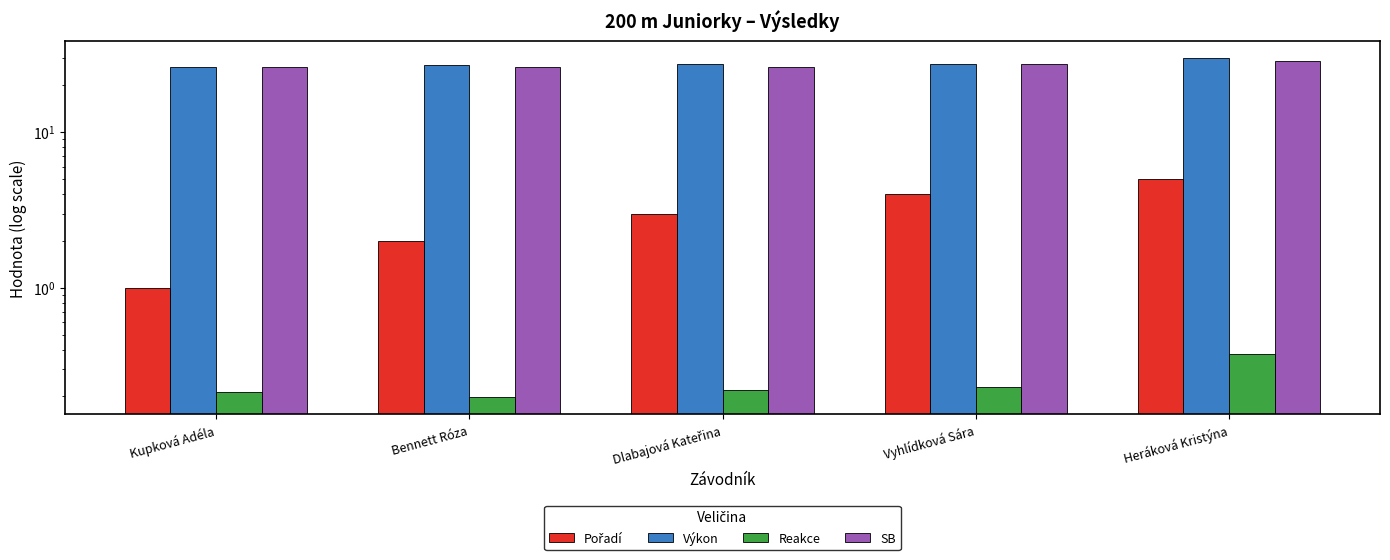

At how many categories does at least one series exceed 7?

5